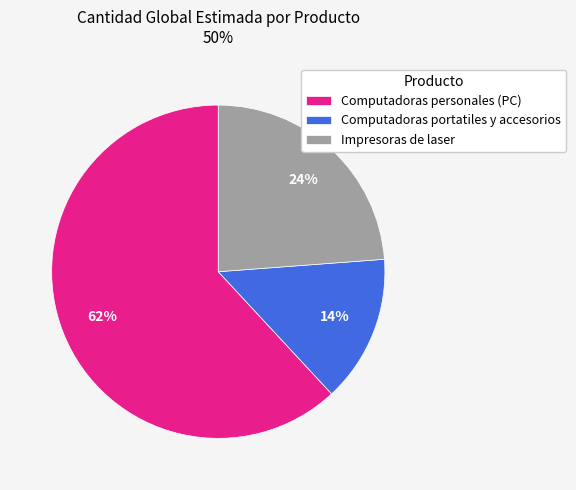

Which has a higher value, Computadoras personales (PC) or Impresoras de laser?

Computadoras personales (PC)